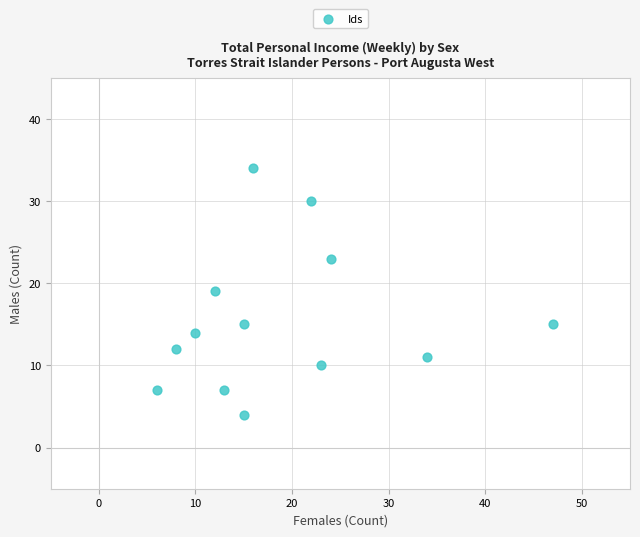

What is the range of Y values (max minus min)?

30